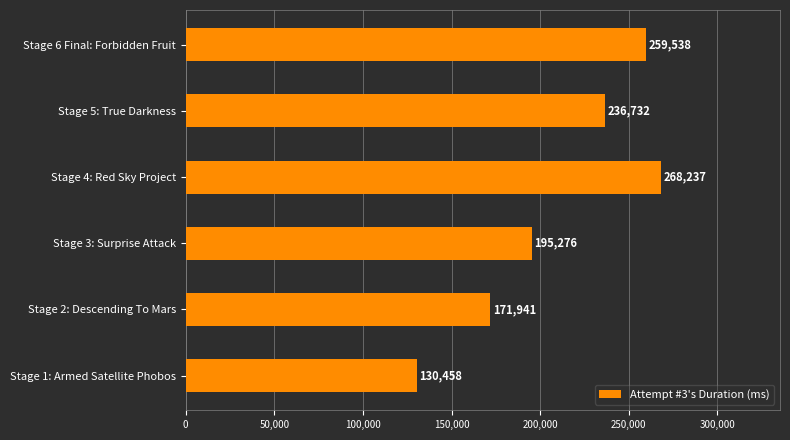

What value does the data have at Stage 6 Final: Forbidden Fruit?

259538